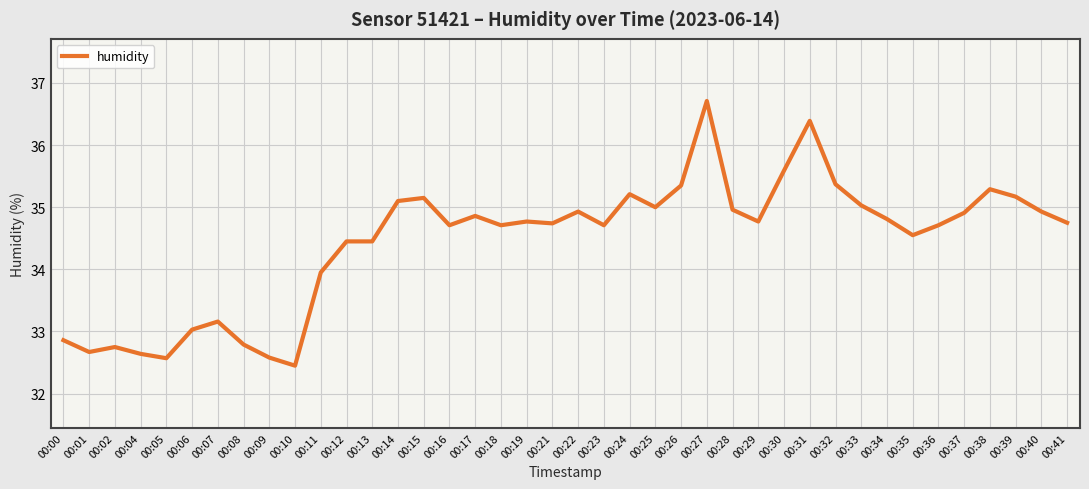

How many distinct data groups are displayed?

1